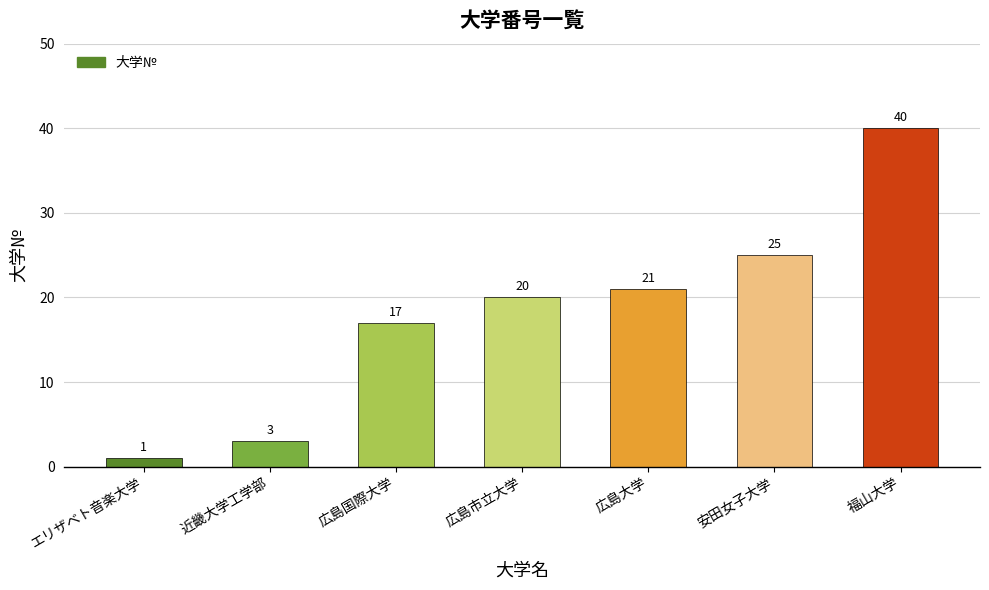

Which label corresponds to the largest value in the chart?

福山大学